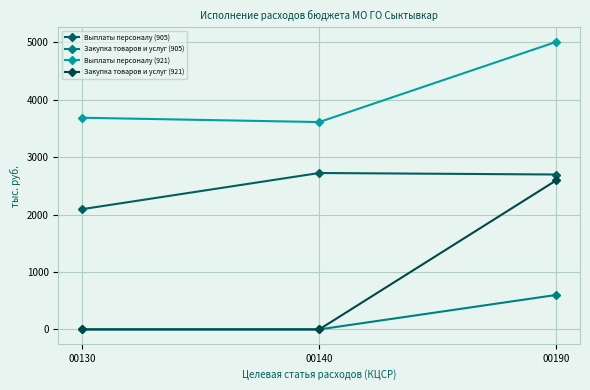

Rank the series by their average value, from lowest to highest.

Закупка товаров и услуг (905), Закупка товаров и услуг (921), Выплаты персоналу (905), Выплаты персоналу (921)